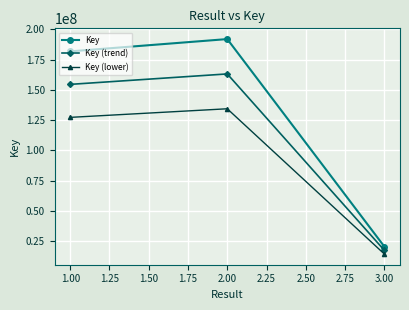

List the series in order of their overall mean, highest first.

Key, Key (trend), Key (lower)